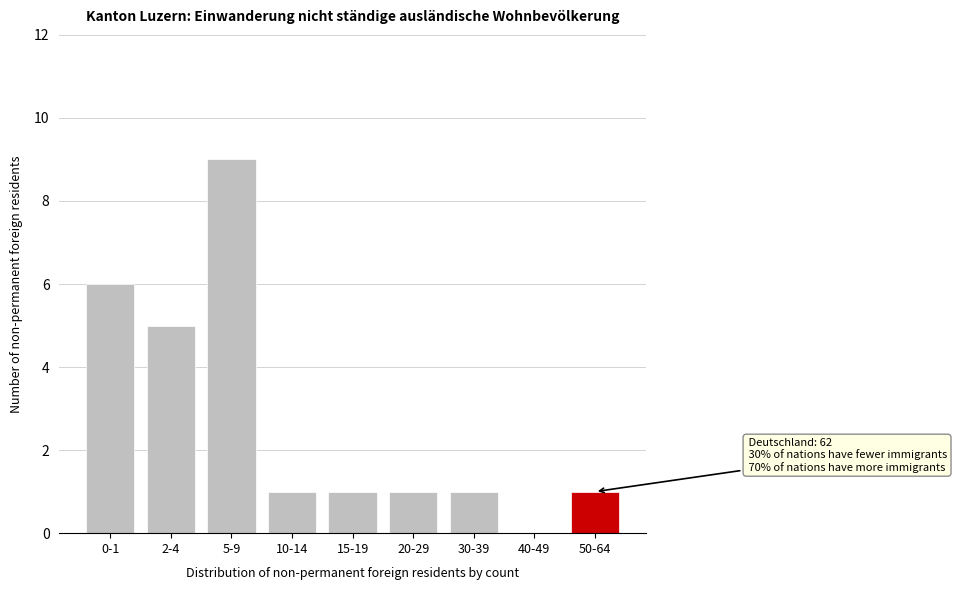

Reading left to right, extract all data points from this chart.

0-1=6	2-4=5	5-9=9	10-14=1	15-19=1	20-29=1	30-39=1	40-49=0	50-64=1